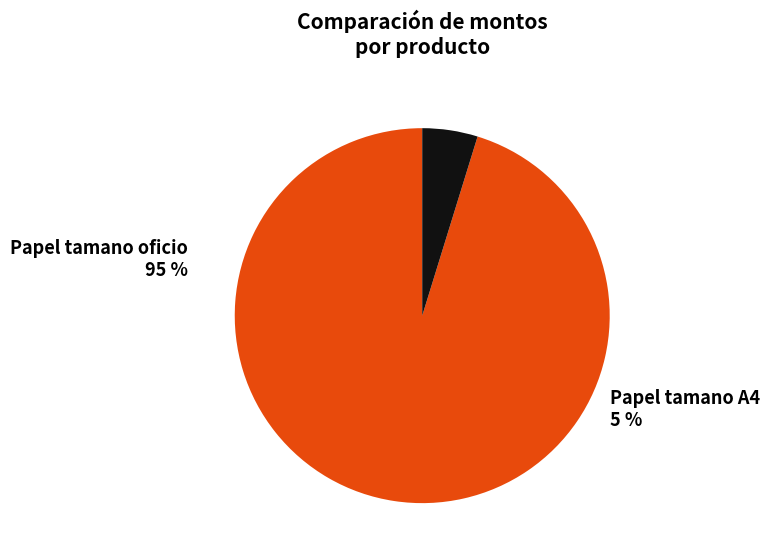

What percentage do Papel tamano oficio and Papel tamano A4 together represent?

100.0%